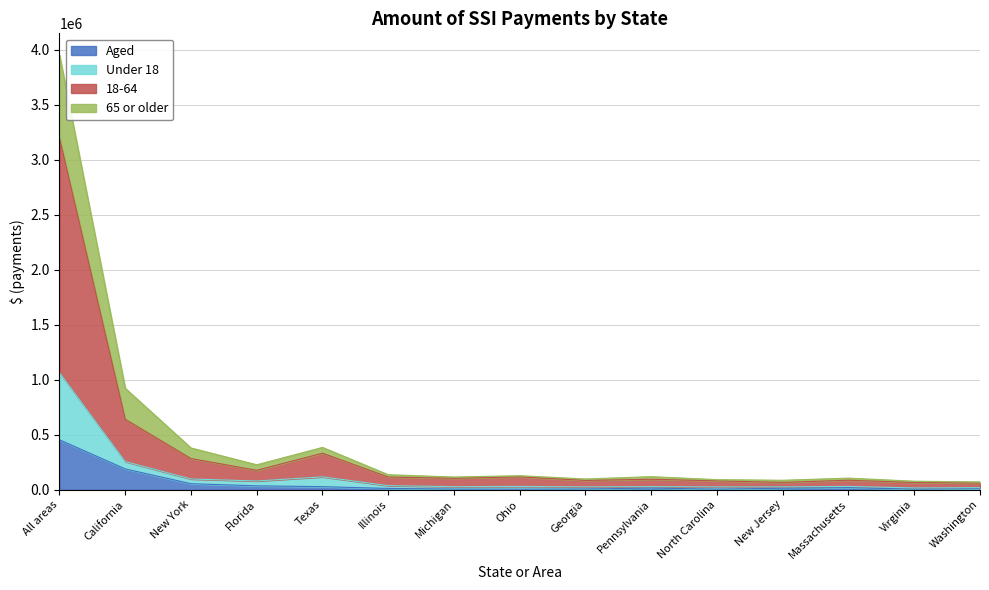

What is the sum of the Aged values at Georgia and New Jersey?

18970